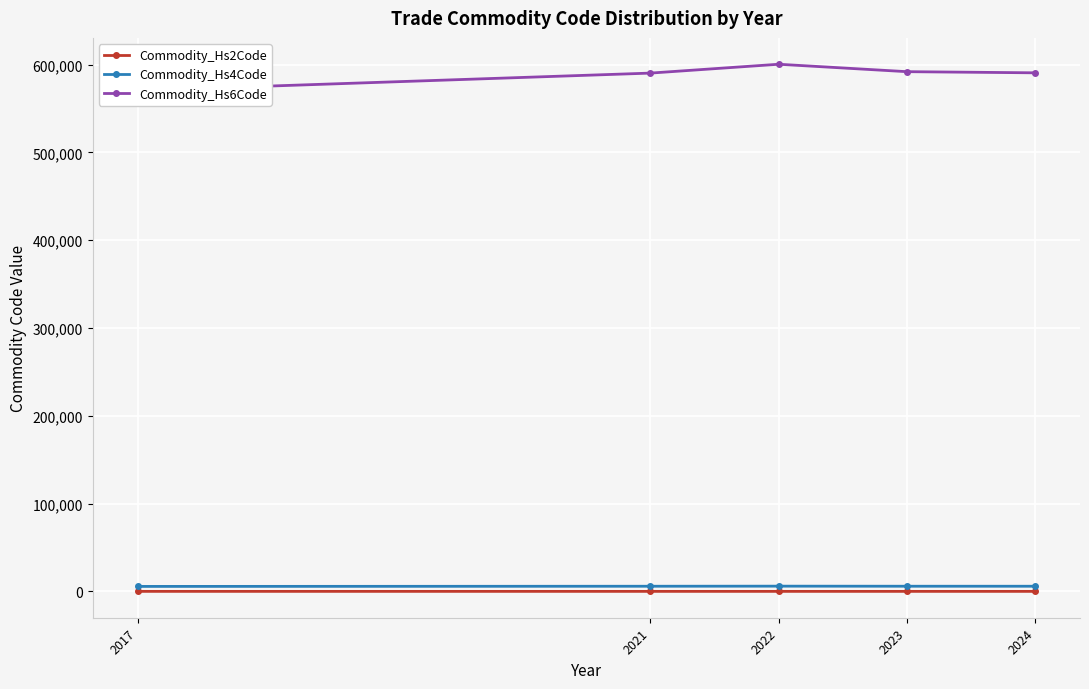

What is the value of the Commodity_Hs2Code point at the 1st from the left?

57.0